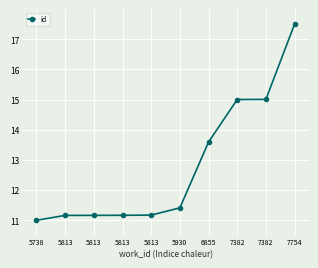

List the labels in order of value, largest first.

7754, 7382, 7382, 6855, 5930, 5813, 5813, 5813, 5813, 5738